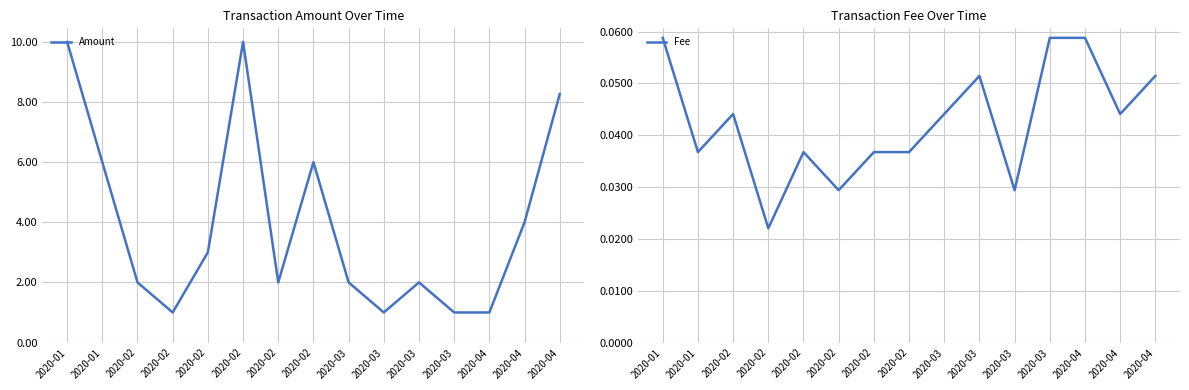

Between 2020-04 and 2020-01, which is larger?

2020-01